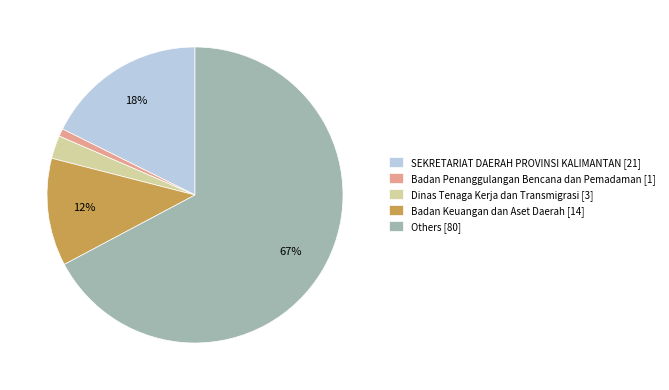

The Badan Penanggulangan Bencana dan Pemadaman [1] slice represents 11% of the pie. True or false?

False